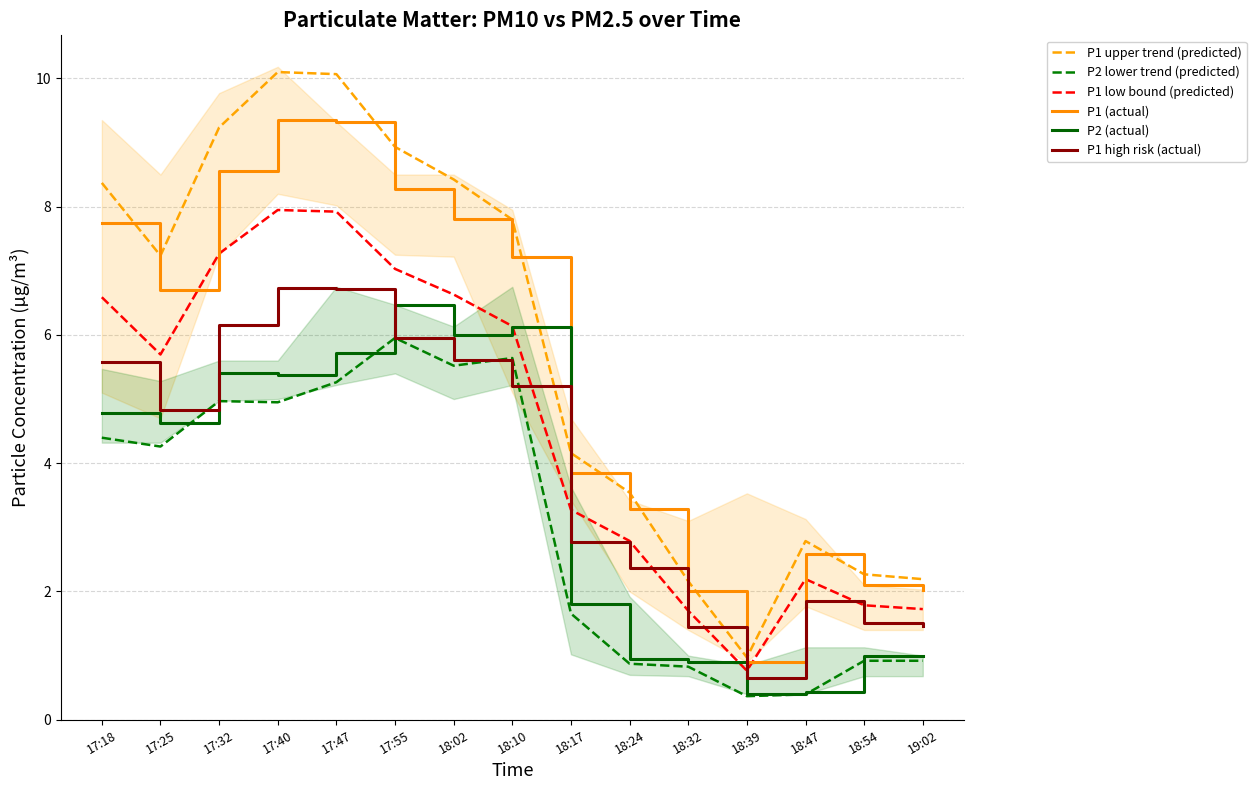

At which category does P1 upper trend (predicted) reach its first local peak?

17:40